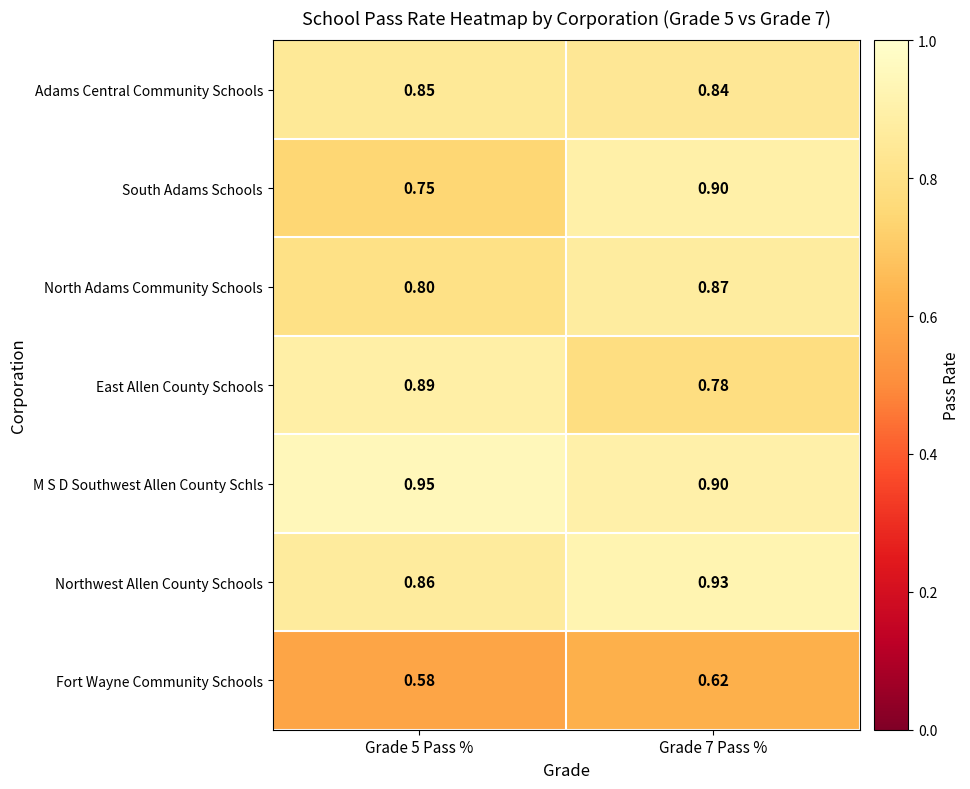

Which series changed the most between Grade 5 Pass % and Grade 7 Pass %?

South Adams Schools